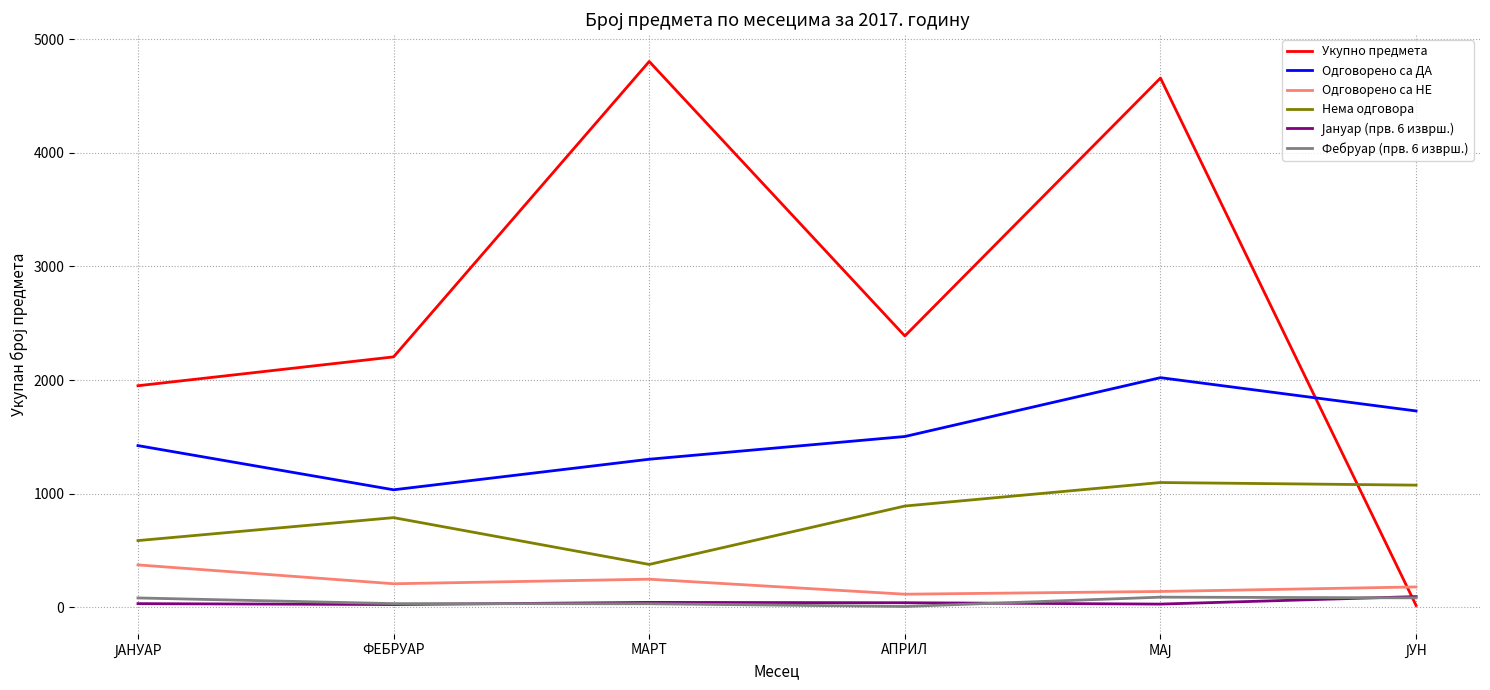

Which series has the largest total across all categories?

Укупно предмета